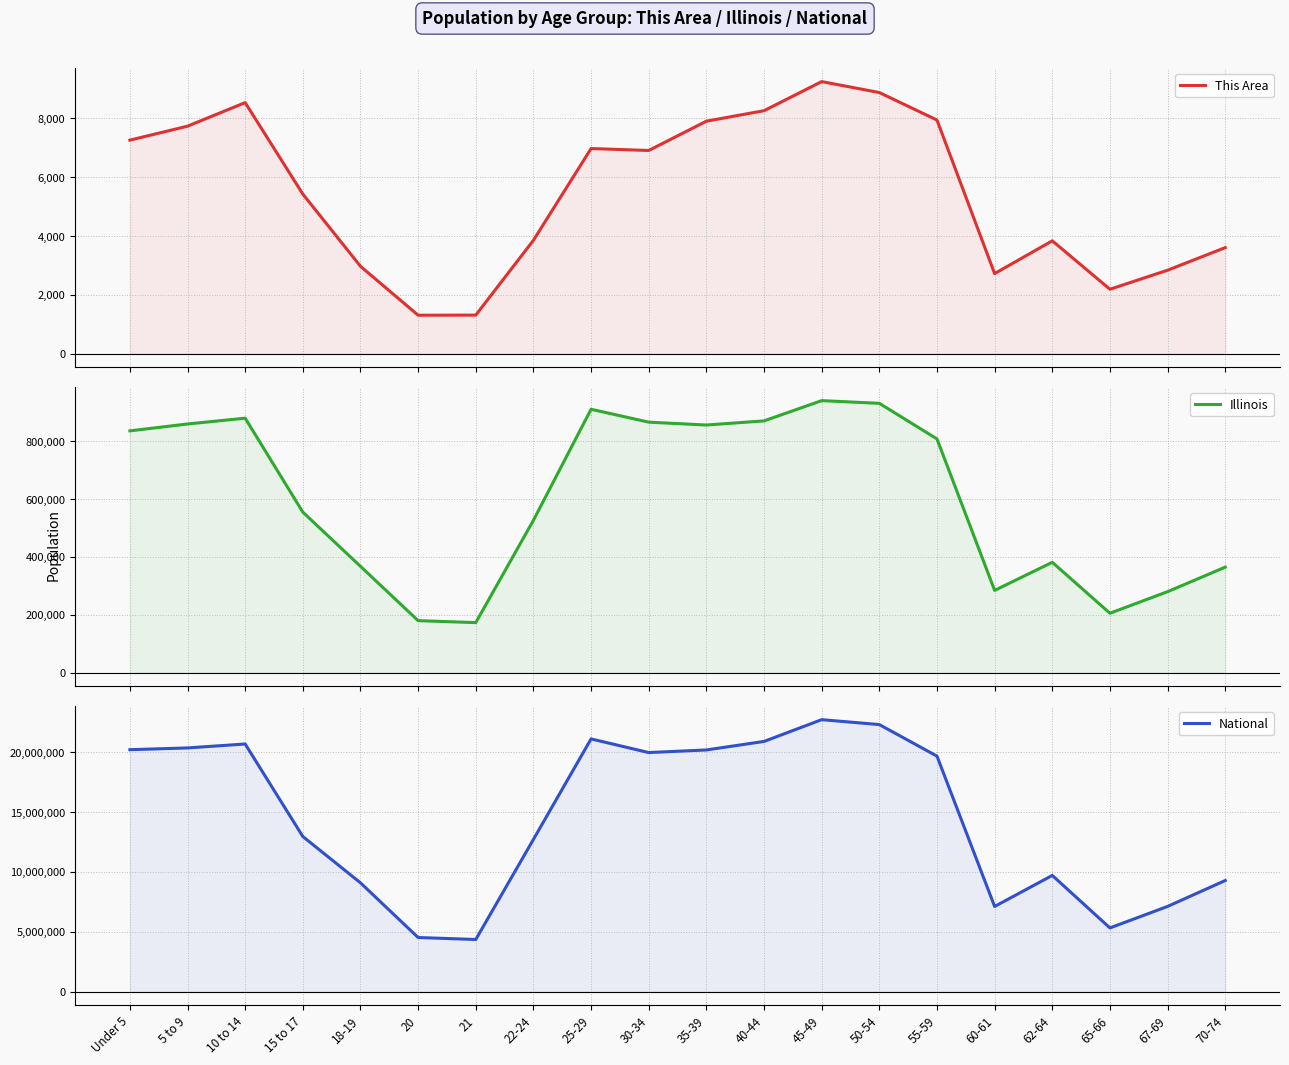

Reading left to right, what are all the values shown in this chart?

This Area: Under 5=7263	5 to 9=7738	10 to 14=8540	15 to 17=5428	18-19=2971	20=1305	21=1309	22-24=3855	25-29=6977	30-34=6911	35-39=7908	40-44=8265	45-49=9255	50-54=8883	55-59=7947	60-61=2722	62-64=3837	65-66=2189	67-69=2837	70-74=3606
Illinois: Under 5=835577	5 to 9=859405	10 to 14=879448	15 to 17=554749	18-19=367343	20=179613	21=172795	22-24=526556	25-29=910273	30-34=865684	35-39=855790	40-44=870100	45-49=940094	50-54=930785	55-59=807778	60-61=284180	62-64=381249	65-66=205270	67-69=279790	70-74=364475
National: Under 5=20201362	5 to 9=20348657	10 to 14=20677194	15 to 17=12954254	18-19=9086089	20=4519129	21=4354294	22-24=12712576	25-29=21101849	30-34=19962099	35-39=20179642	40-44=20890964	45-49=22708591	50-54=22298125	55-59=19664805	60-61=7113727	62-64=9704197	65-66=5319902	67-69=7115361	70-74=9278166